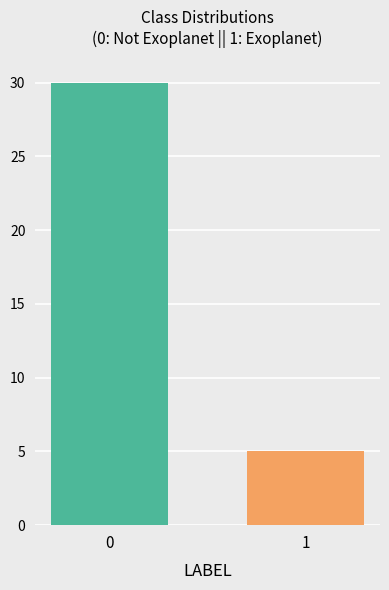

What is the minimum value shown in the chart?

5